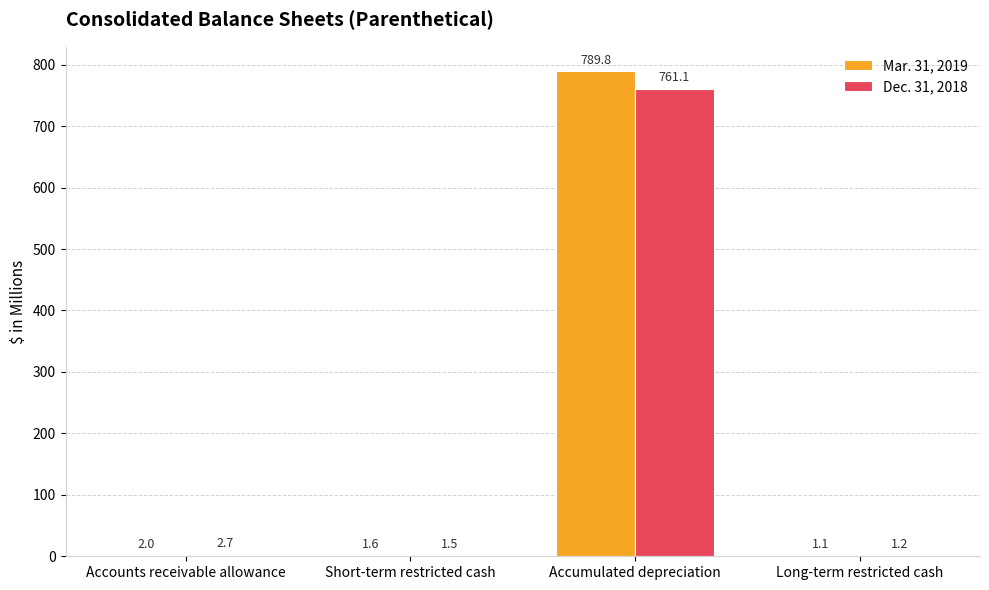

What is the sum of all Mar. 31, 2019 values?

794.5